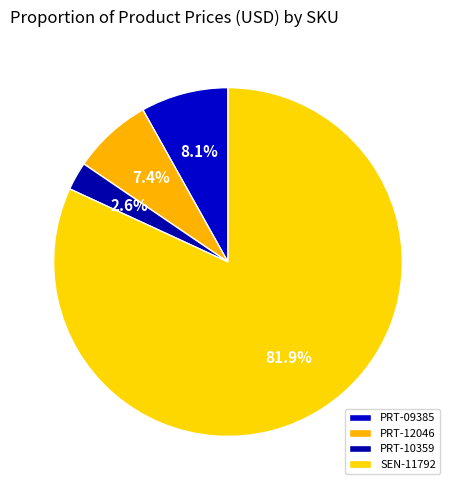

How many segments does this pie chart have?

4